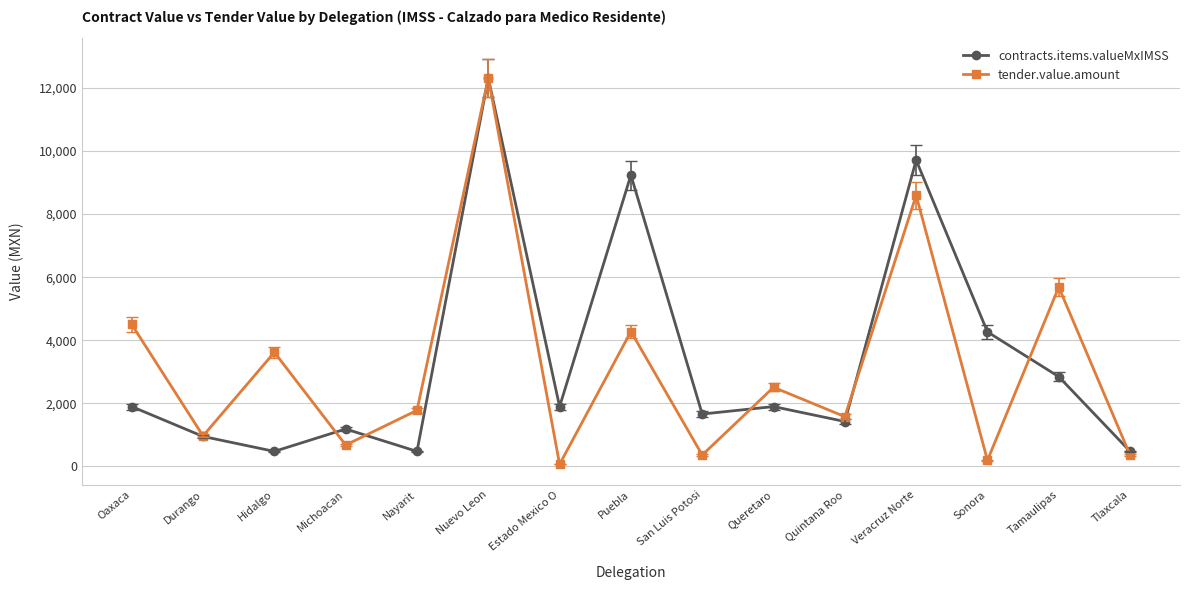

How many categories are shown in the chart?

15